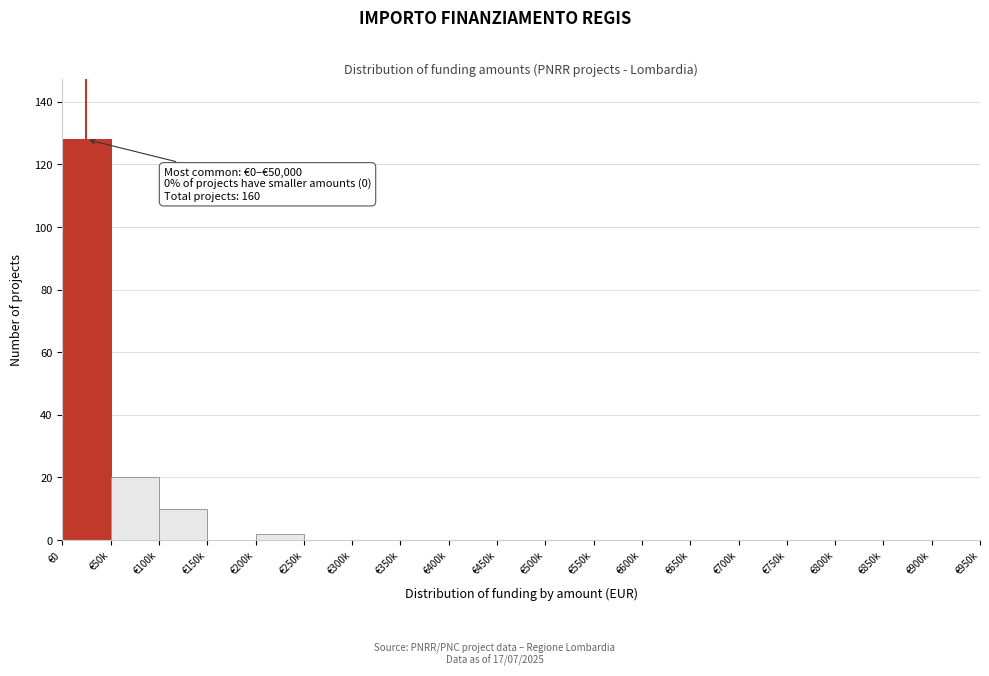

Reading left to right, what are all the values shown in this chart?

€0=128	€50k=20	€100k=10	€150k=0	€200k=2	€250k=0	€300k=0	€350k=0	€400k=0	€450k=0	€500k=0	€550k=0	€600k=0	€650k=0	€700k=0	€750k=0	€800k=0	€850k=0	€900k=0